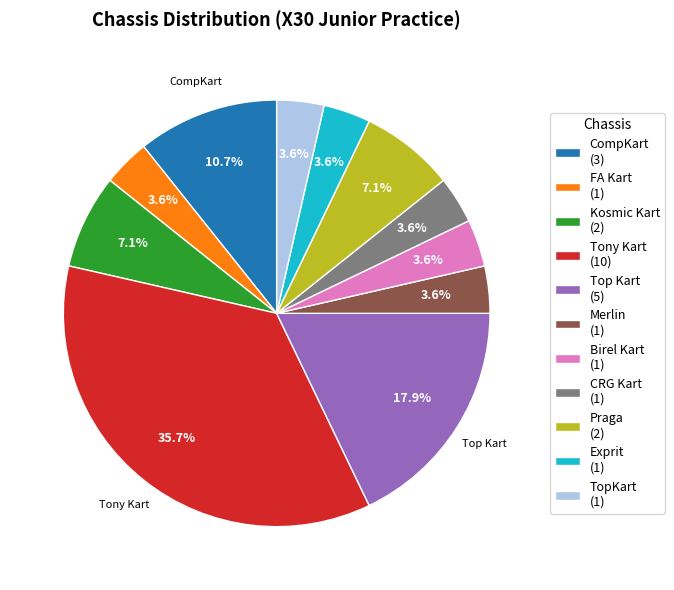

Is Kosmic Kart the majority of the pie?

No